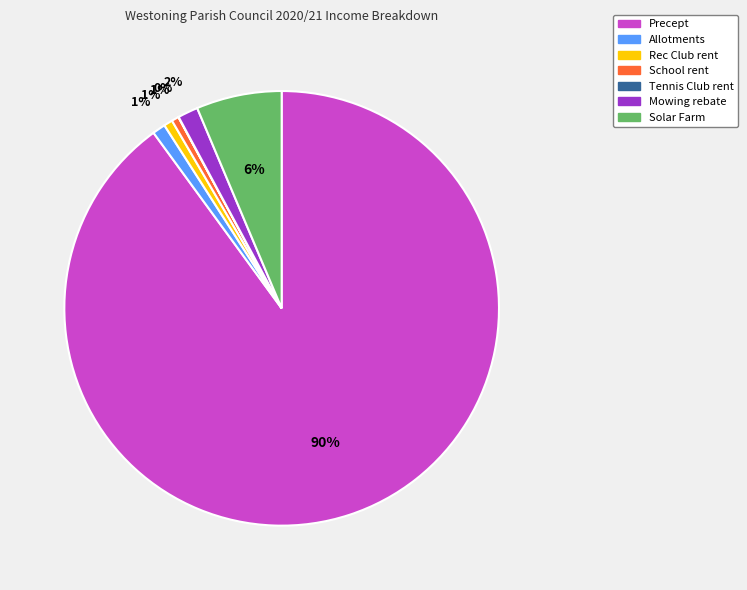

Is the sum of School rent and Rec Club rent greater than half?

No